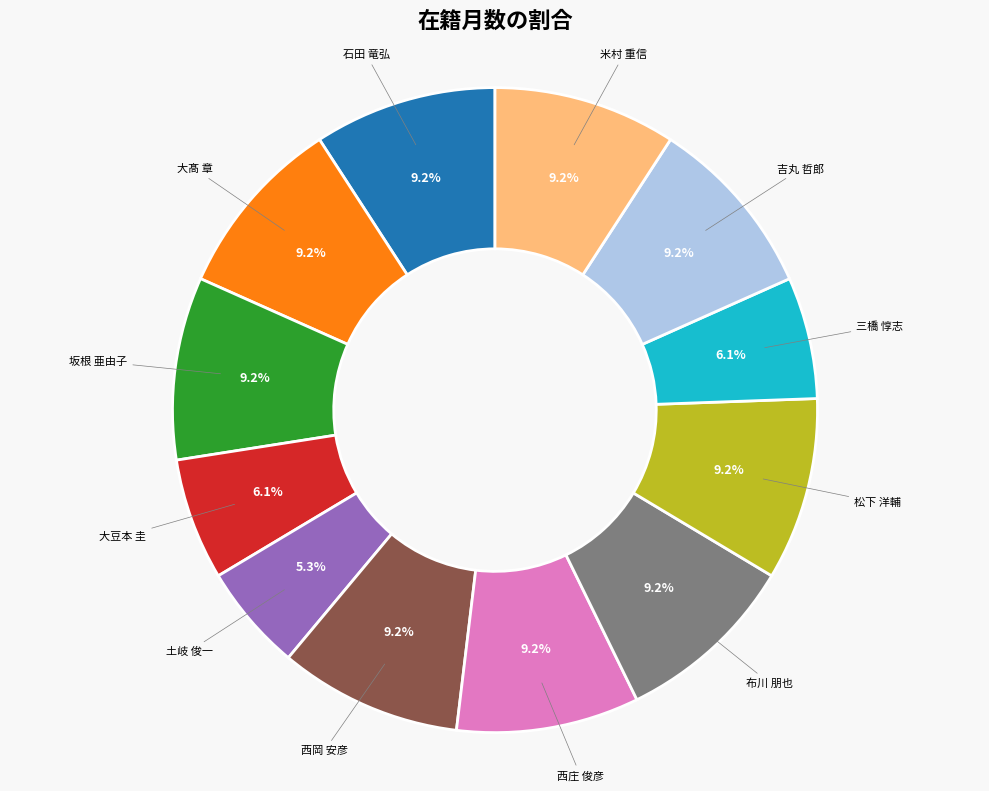

Does 大豆本 圭 account for over 50% of the chart?

No